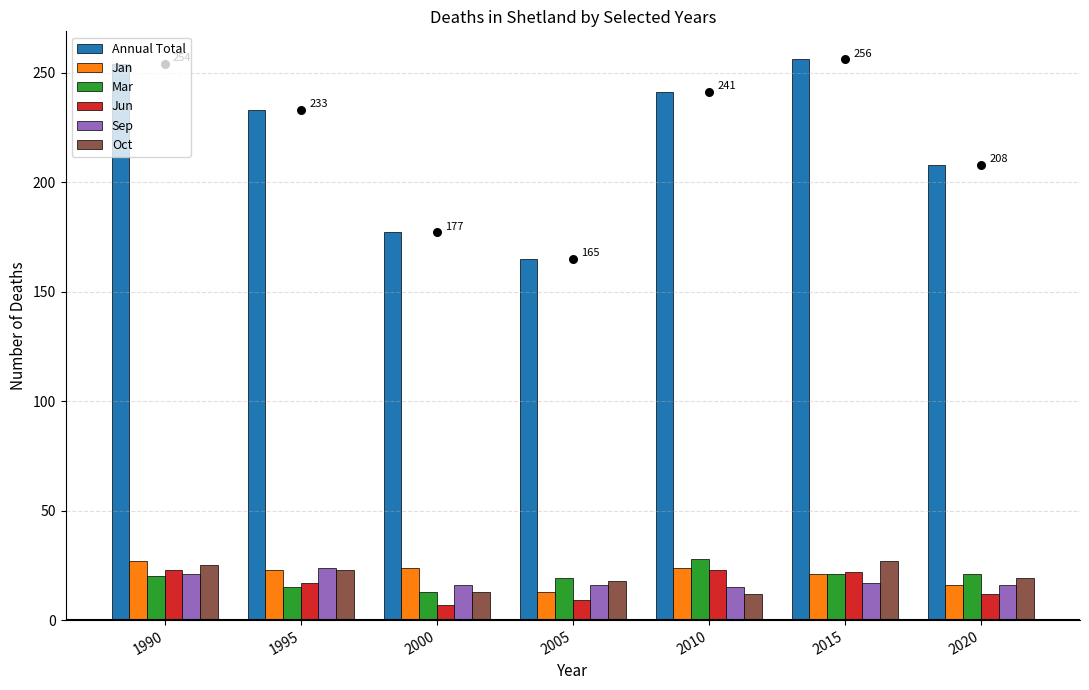

At which category is the sum across all series the highest?

1990